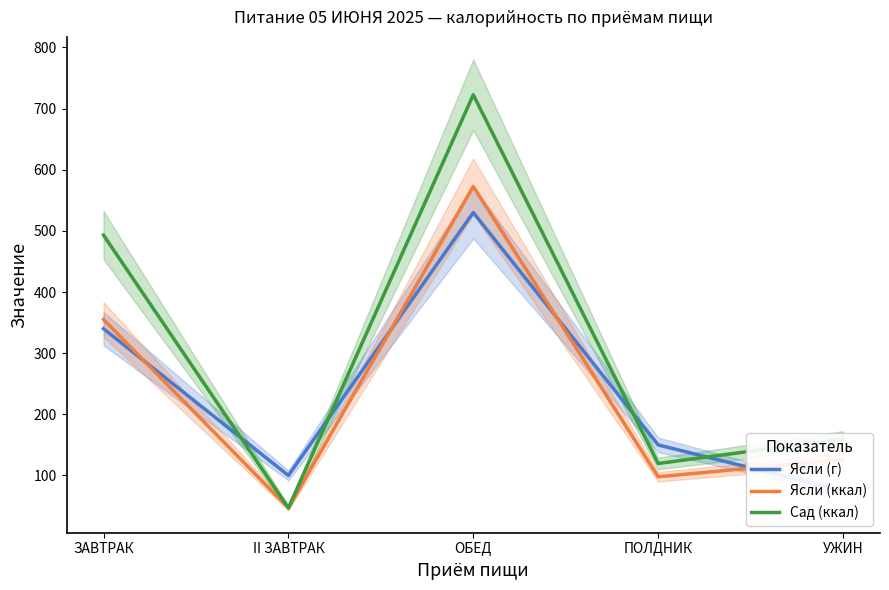

Which series has the largest range (max minus min)?

Сад (ккал)